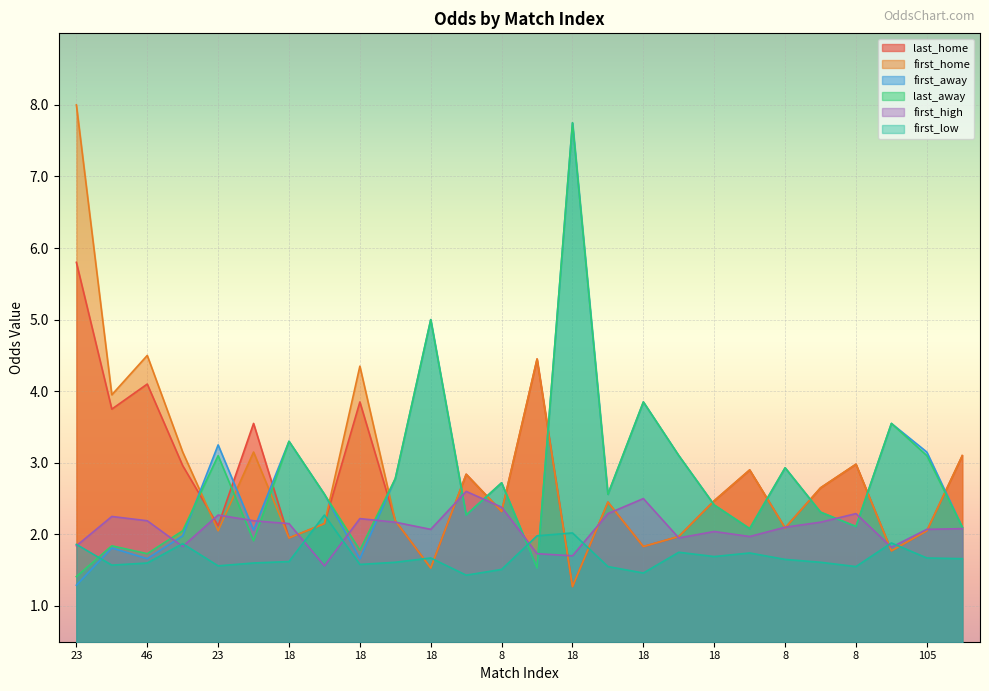

How many distinct data groups are displayed?

6